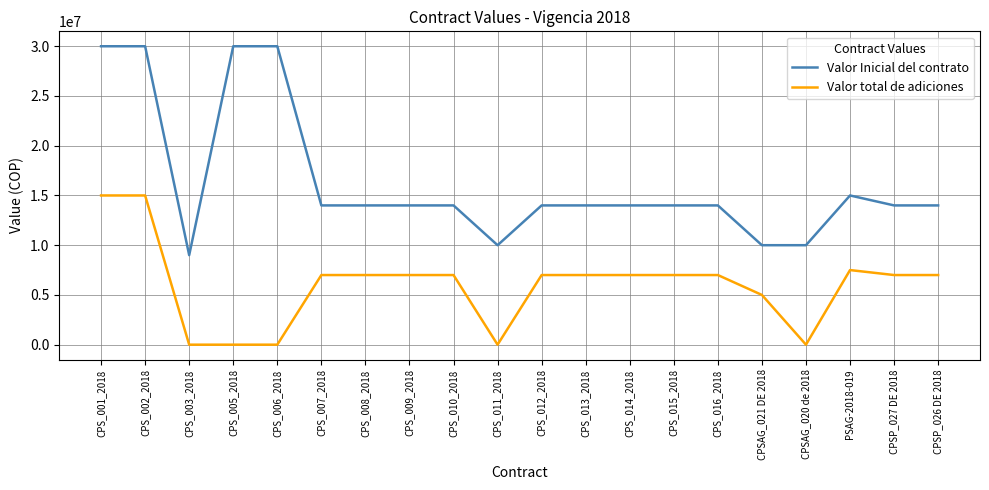

True or false: Valor total de adiciones and Valor Inicial del contrato intersect in this chart.

False